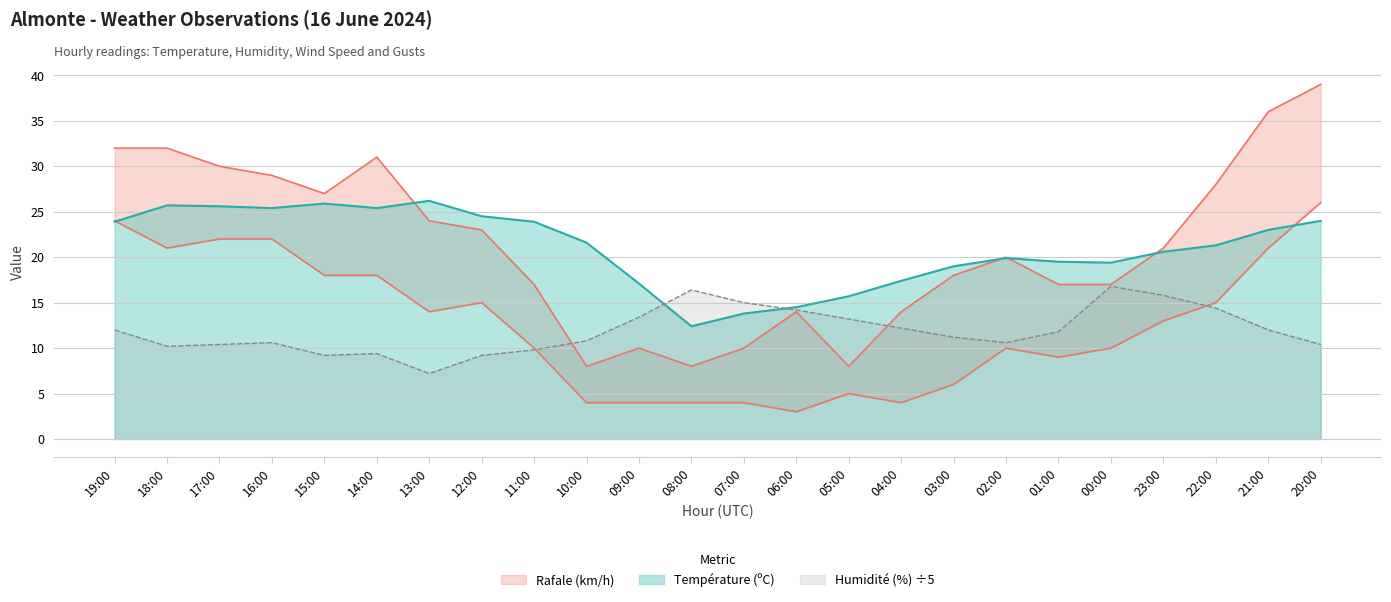

True or false: Humidité (%) and Vitesse du vent (km/h) intersect in this chart.

True